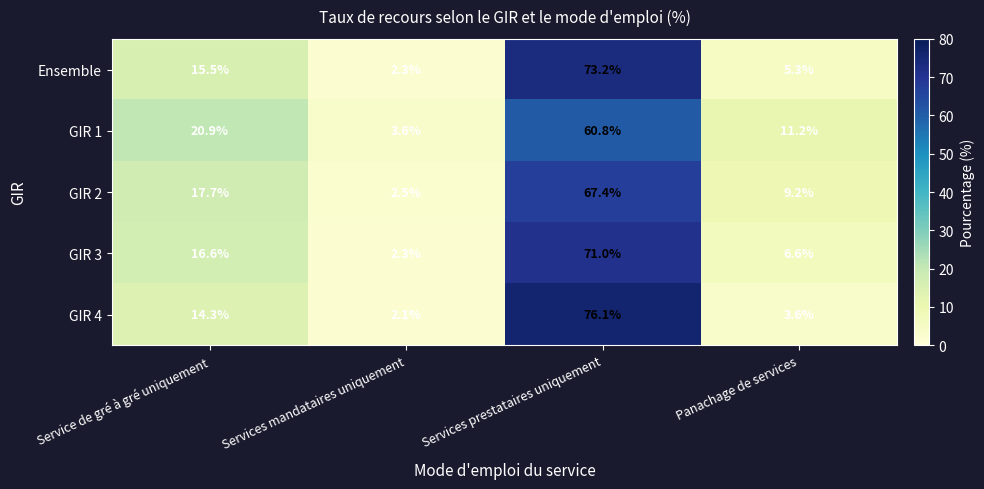

The value of GIR 3 at Service de gré à gré uniquement is 5.2. True or false?

False